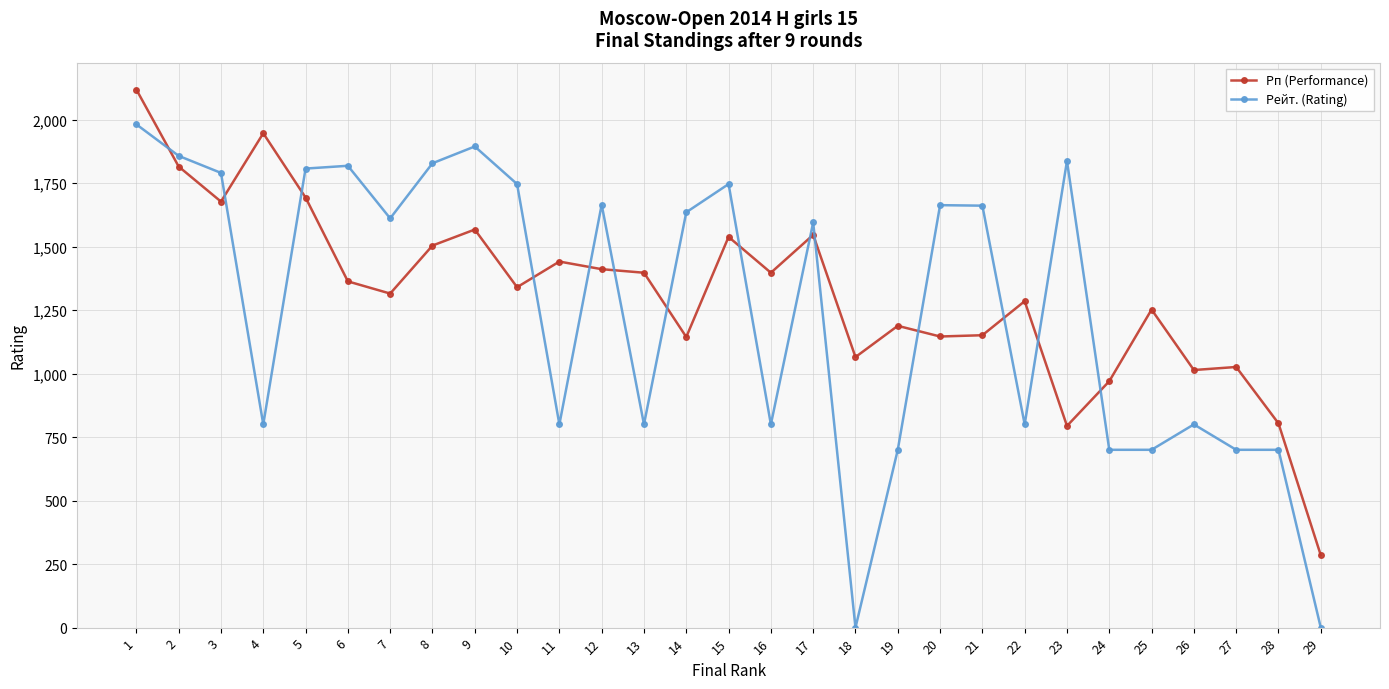

List the series in order of their peak value, lowest first.

Рейт. (Rating), Рп (Performance)